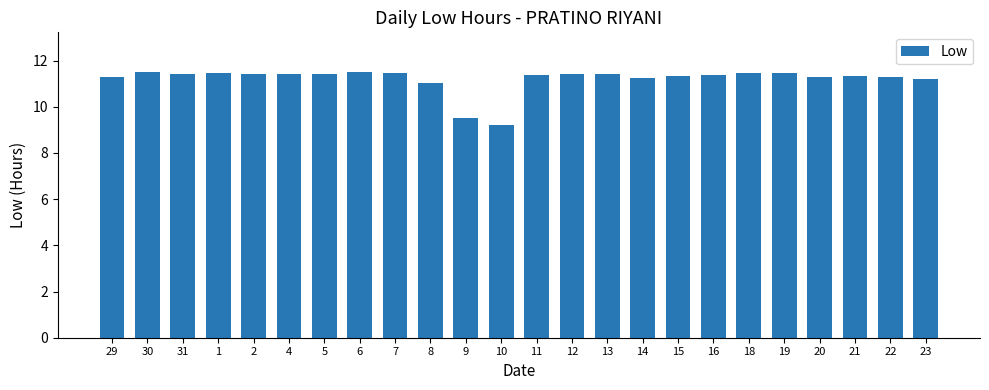

Are the bars horizontal?

No